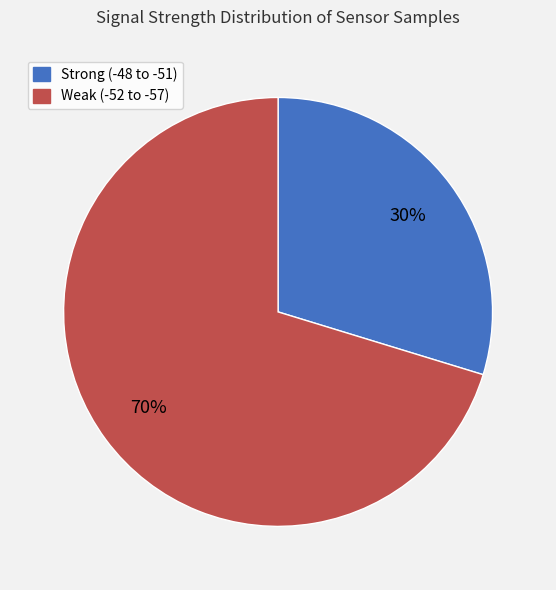

How many slices are in this pie chart?

2